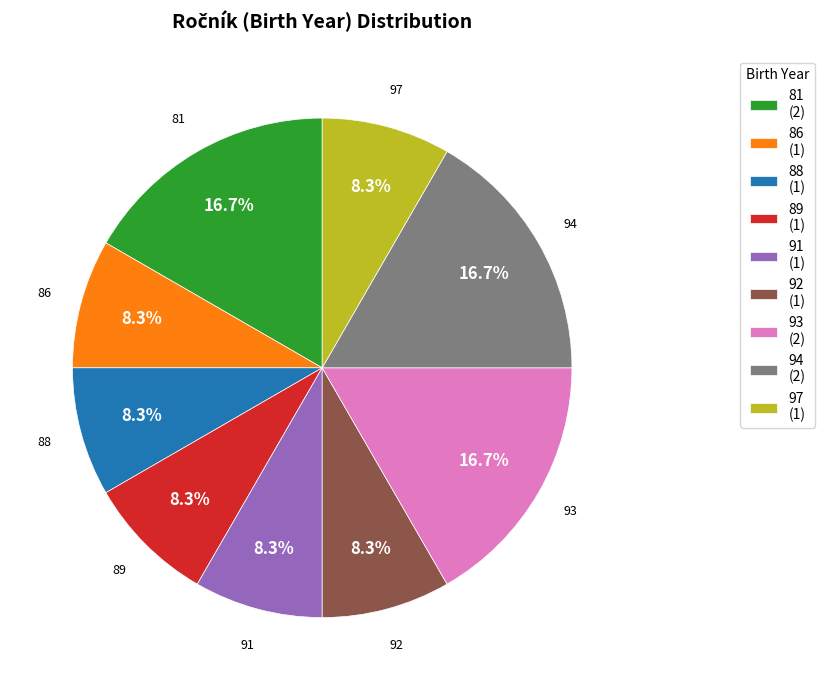

Does 89 (1) represent more than half of the total?

No